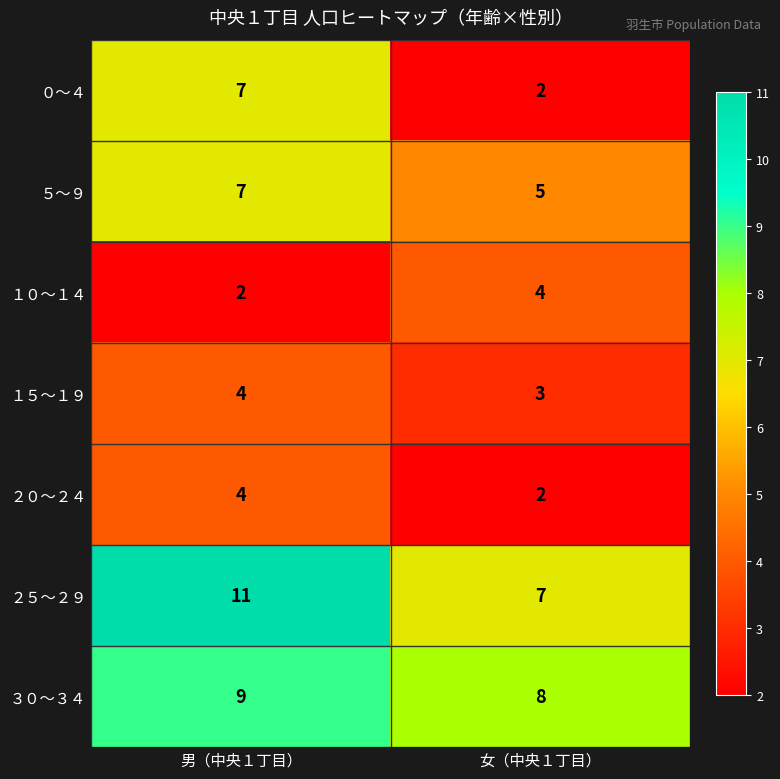

Which category has the highest value across all series?

男（中央１丁目）